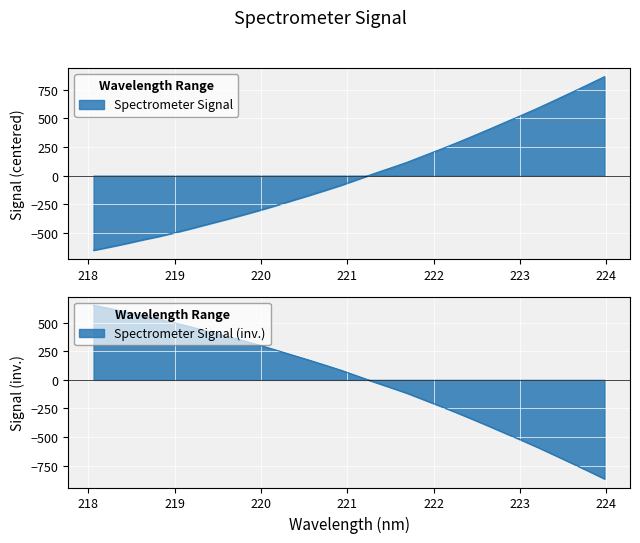

List the labels in order of value, smallest first.

218.0596, 218.2508, 218.442, 218.6332, 218.8244, 219.0156, 219.2067, 219.3979, 219.589, 219.7801, 219.9712, 220.1623, 220.3533, 220.5444, 220.7354, 220.9264, 221.1174, 221.3083, 221.4993, 221.6902, 221.8812, 222.0721, 222.263, 222.4538, 222.6447, 222.8355, 223.0264, 223.2172, 223.408, 223.5987, 223.7895, 223.9802